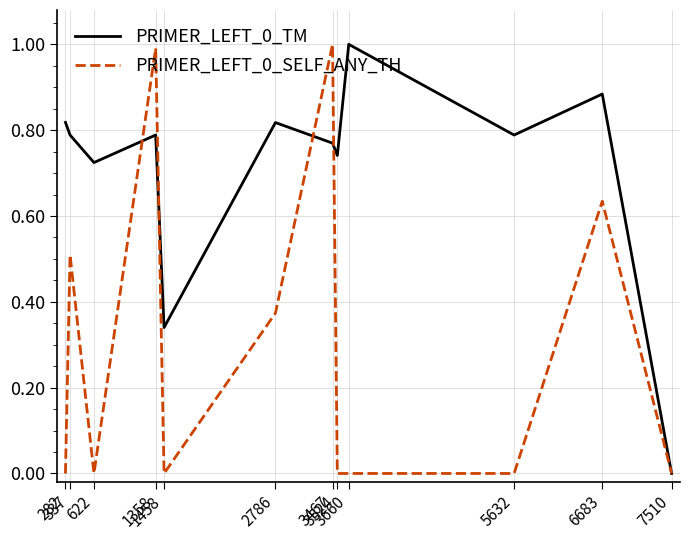

List the series in order of their overall mean, highest first.

PRIMER_LEFT_0_TM, PRIMER_LEFT_0_SELF_ANY_TH